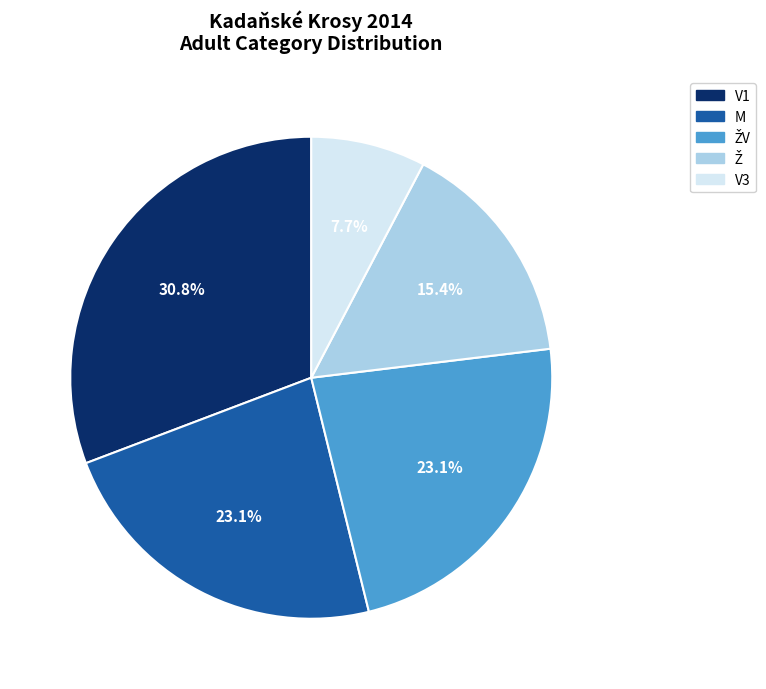

Is there a majority slice in this chart?

No